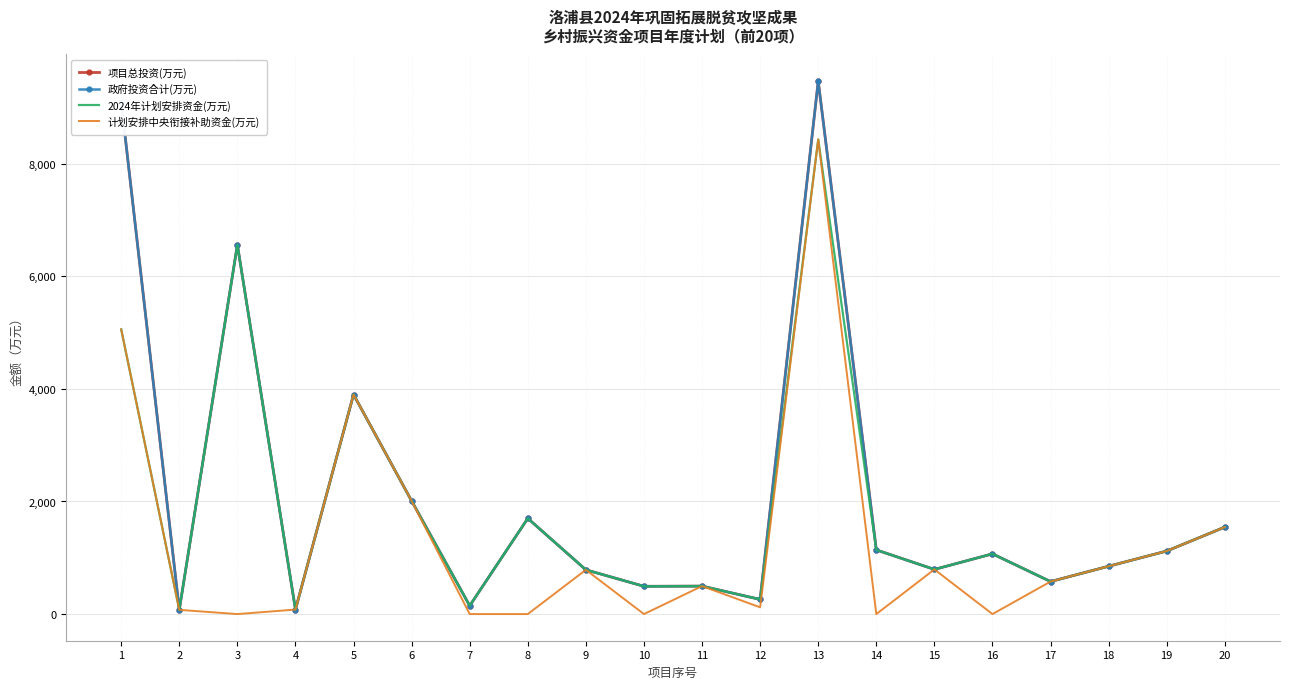

Is it true that 政府投资合计(万元) equals 263.9 at 10?

False